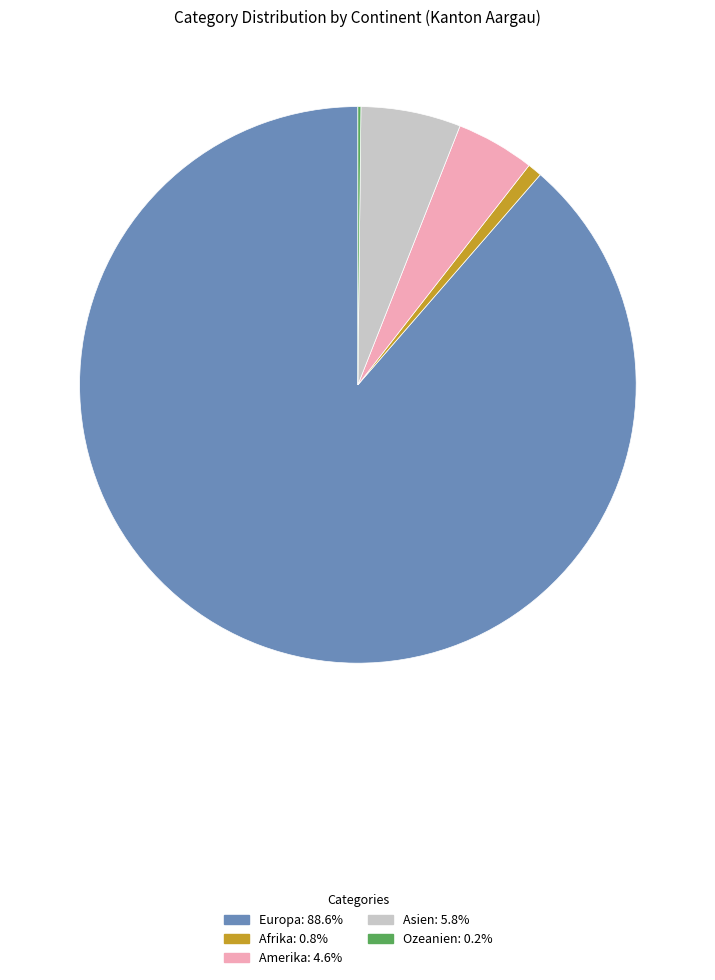

Combined, do Asien and Europa account for over 50%?

Yes